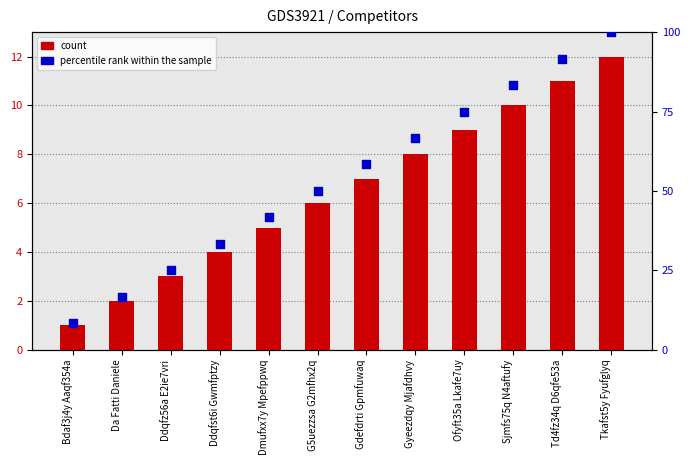

What are all the series names shown in the legend?

count, percentile rank within the sample